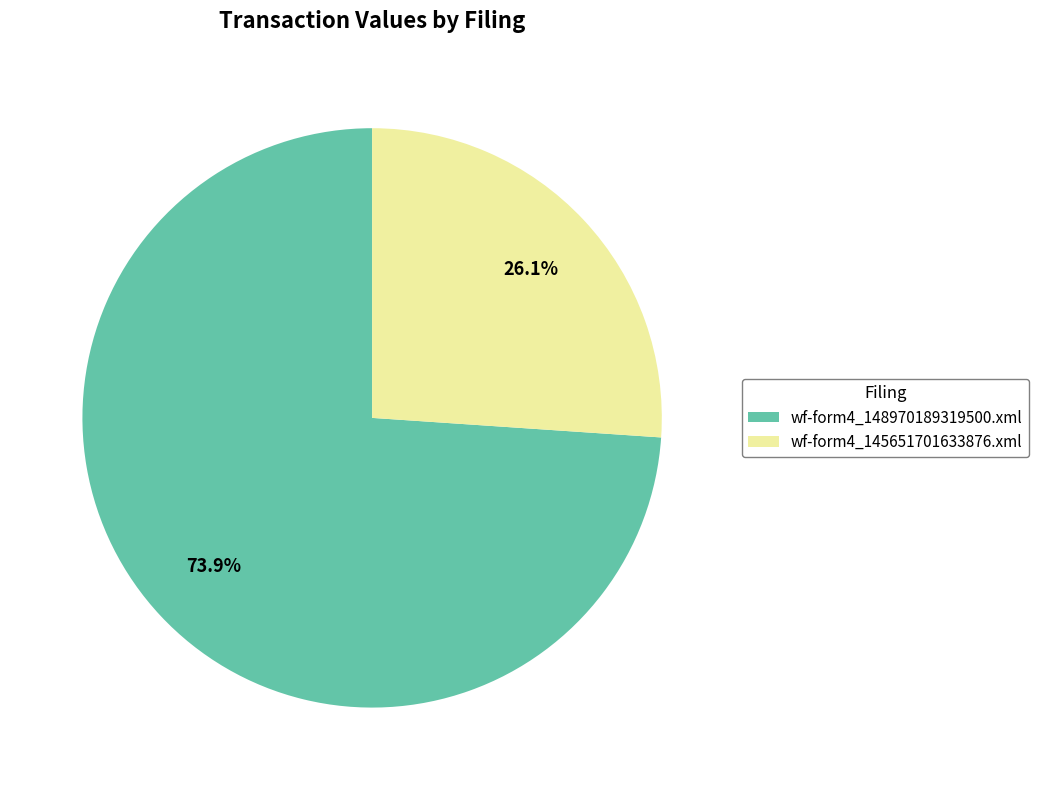

Rank the categories by value from highest to lowest.

wf-form4_148970189319500.xml, wf-form4_145651701633876.xml